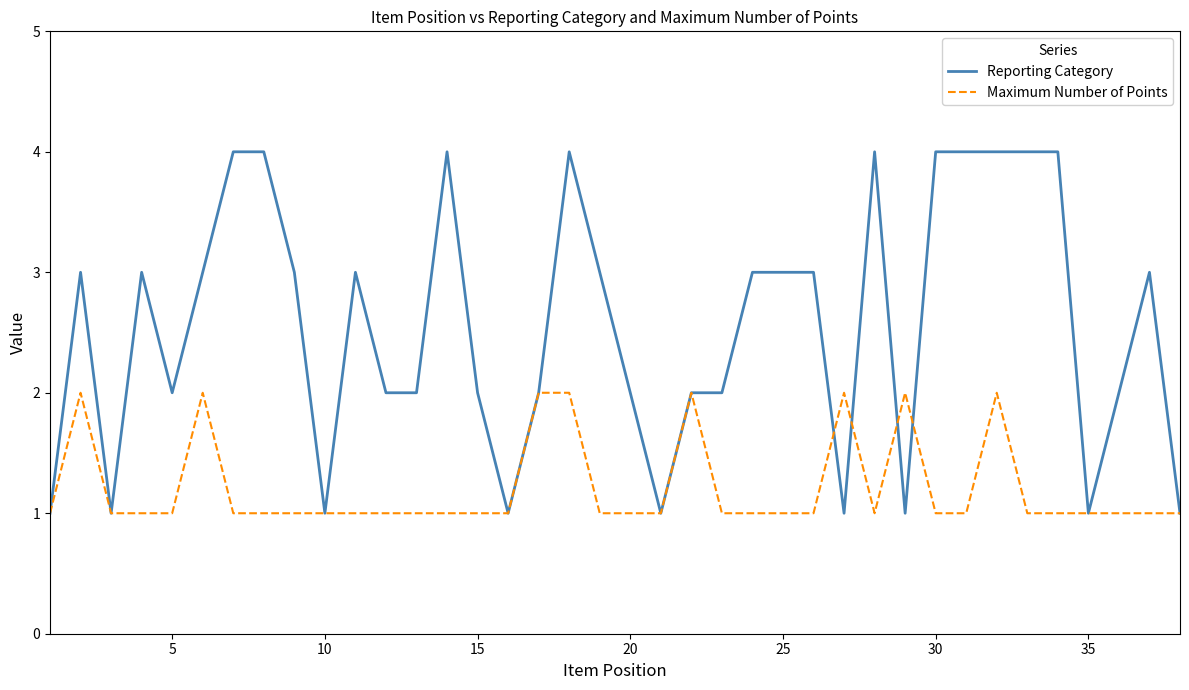

Which series has the largest total across all categories?

Reporting Category